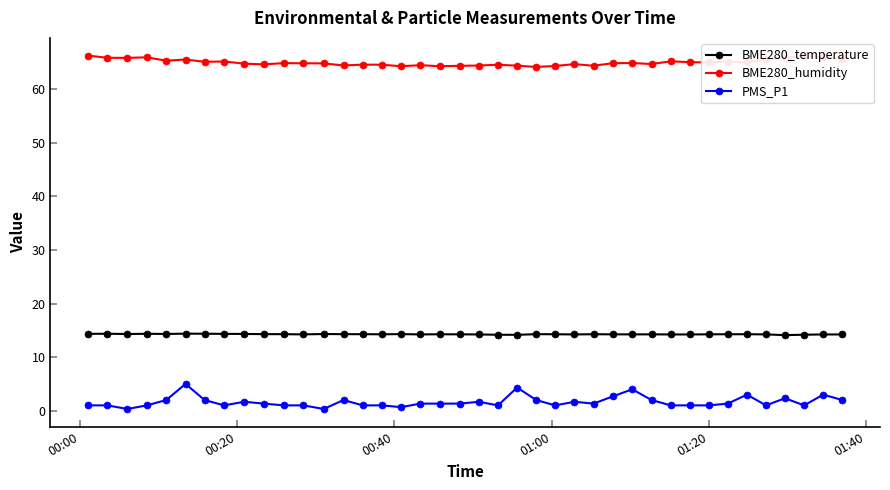

Rank the series by their average value, from highest to lowest.

BME280_humidity, BME280_temperature, PMS_P1